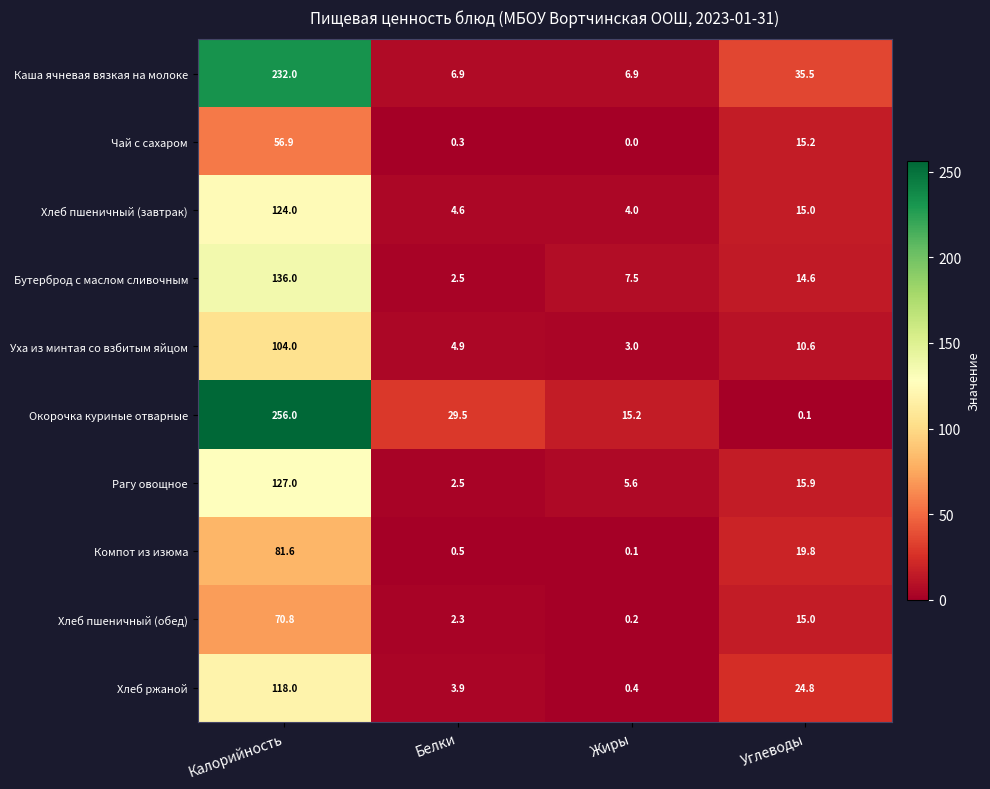

Is it true that Бутерброд с маслом сливочным equals 136.0 at Калорийность?

True